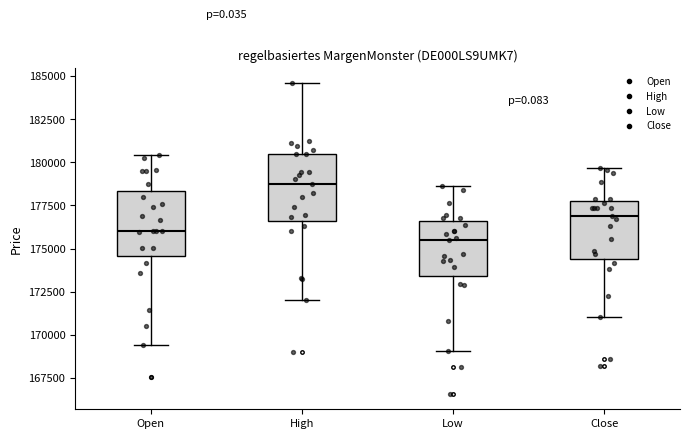

Reading left to right, read every box against the y-axis: the position of its median line, the range the box covers, and the ends of its whiskers. The values are not printed on the chart, so give them approximately, as read against the axis.

Open: median 176000, box 174500 to 178500, whiskers 169500 to 180500
High: median 178500, box 176500 to 180500, whiskers 172000 to 184500
Low: median 175500, box 173500 to 176500, whiskers 169000 to 178500
Close: median 177000, box 174500 to 177500, whiskers 171000 to 179500